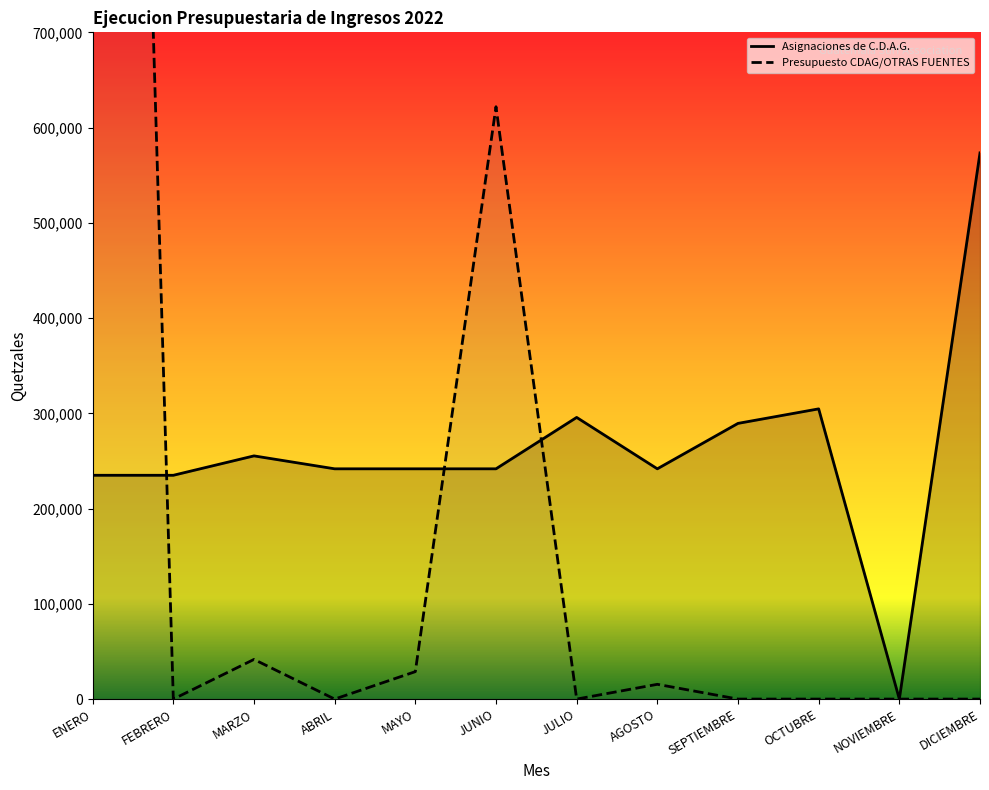

Between which two adjacent categories do Presupuesto CDAG/OTRAS FUENTES and Asignaciones de C.D.A.G. first intersect?

ENERO and FEBRERO